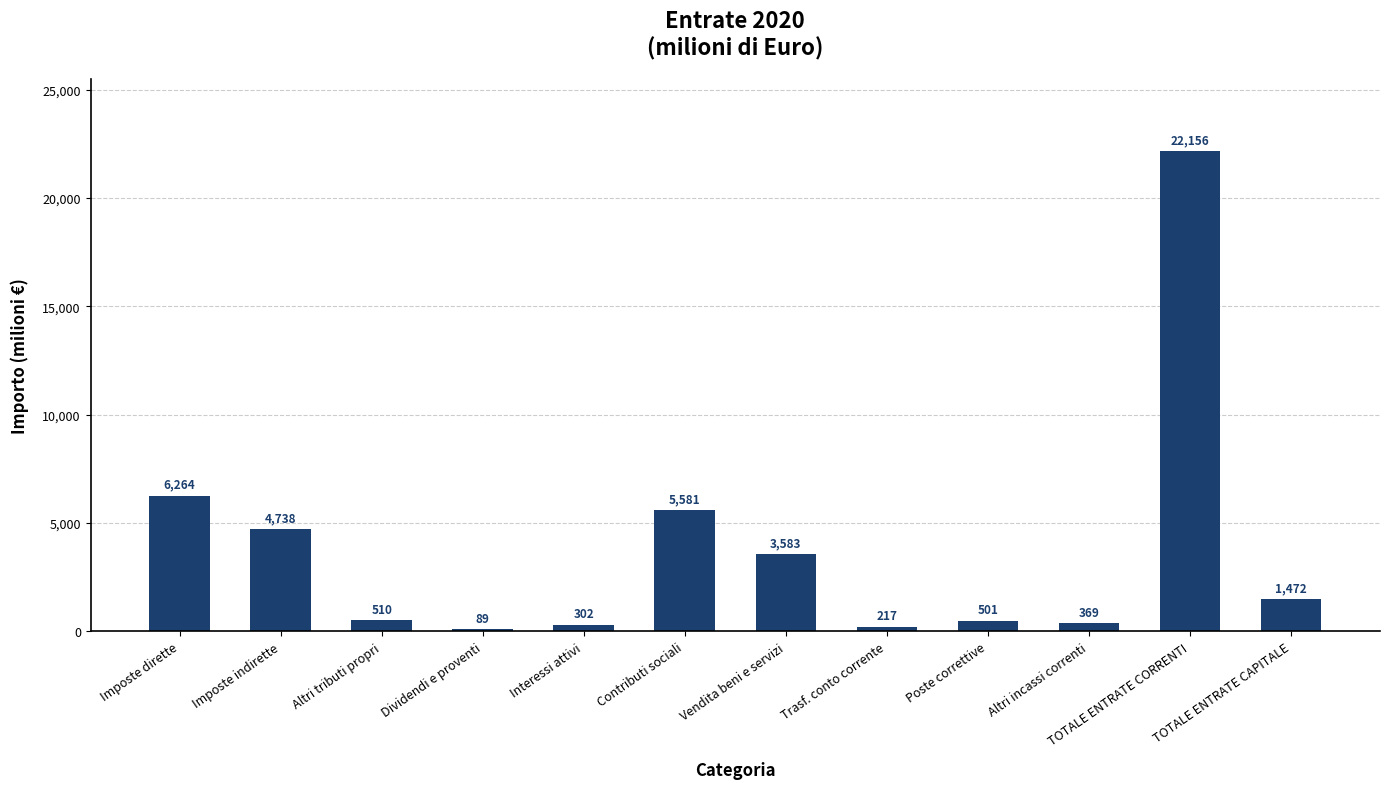

List the labels in order of value, smallest first.

Dividendi e proventi, Trasf. conto corrente, Interessi attivi, Altri incassi correnti, Poste correttive, Altri tributi propri, TOTALE ENTRATE CAPITALE, Vendita beni e servizi, Imposte indirette, Contributi sociali, Imposte dirette, TOTALE ENTRATE CORRENTI